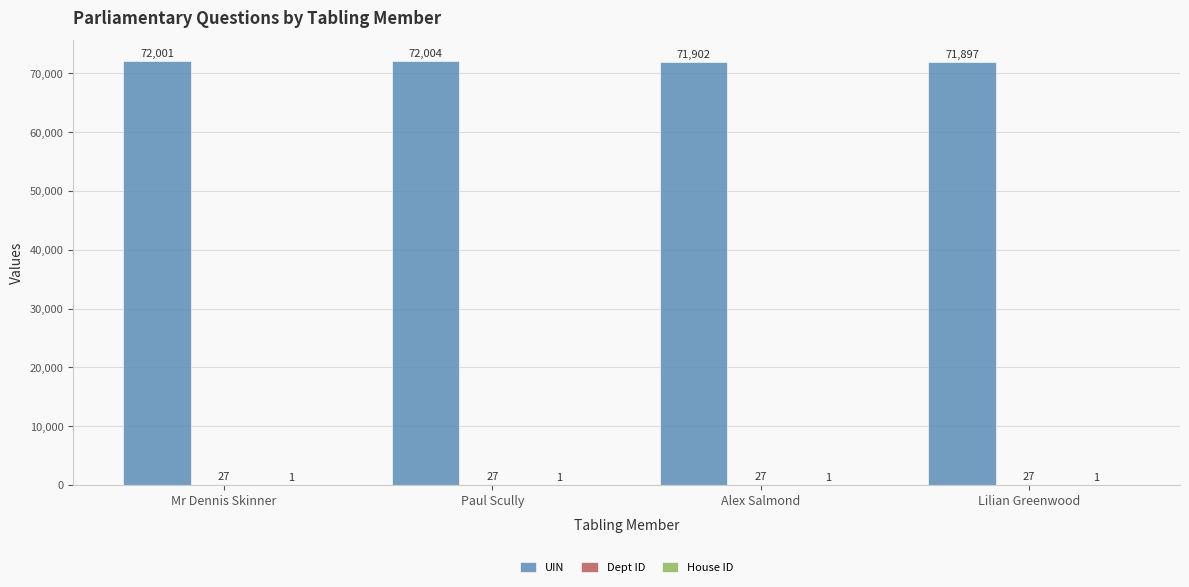

Which series changed the most between Alex Salmond and Lilian Greenwood?

UIN